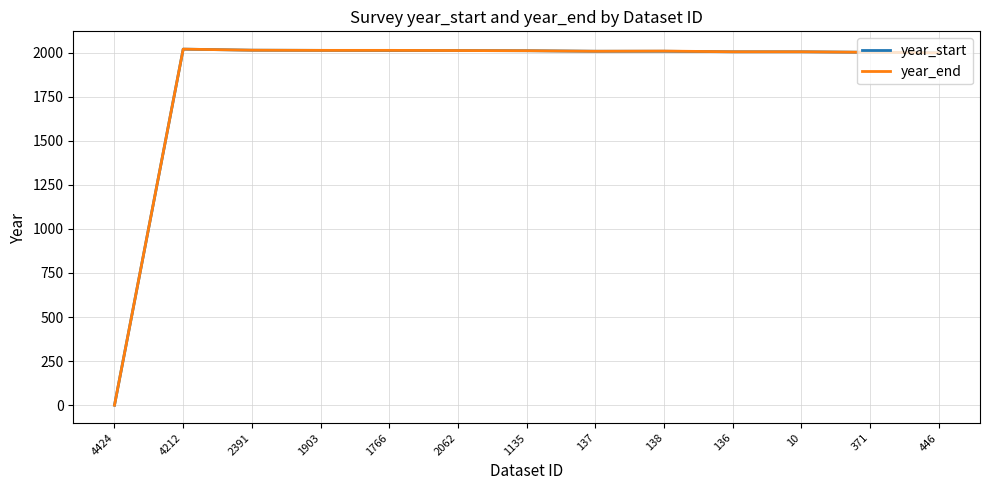

Which label corresponds to the largest value in the chart?

4212